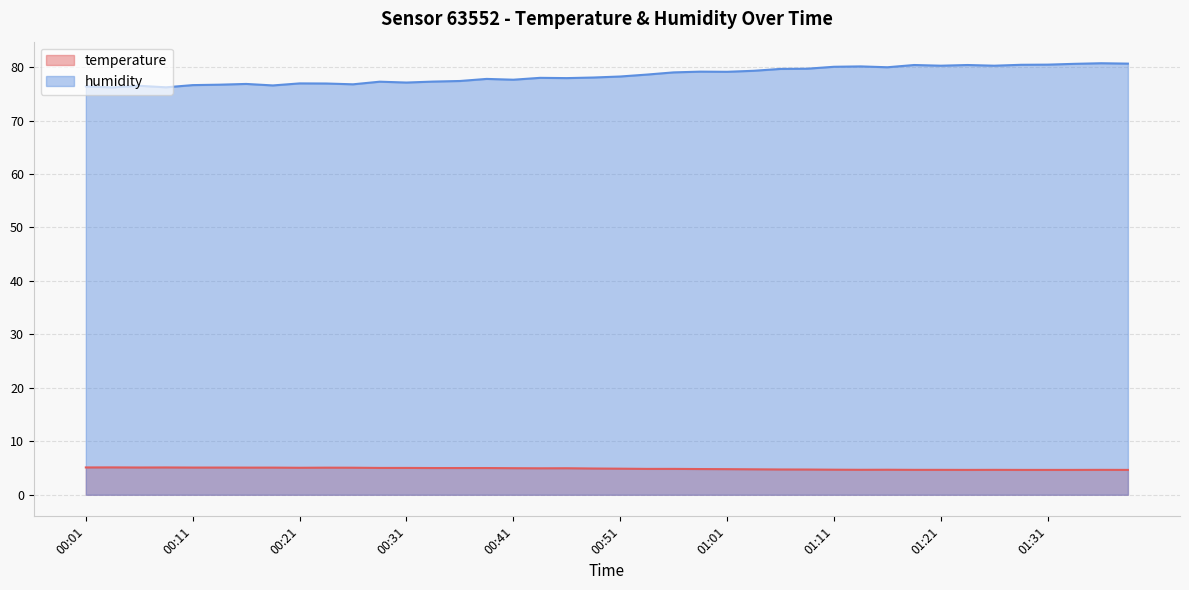

True or false: humidity and temperature intersect in this chart.

False